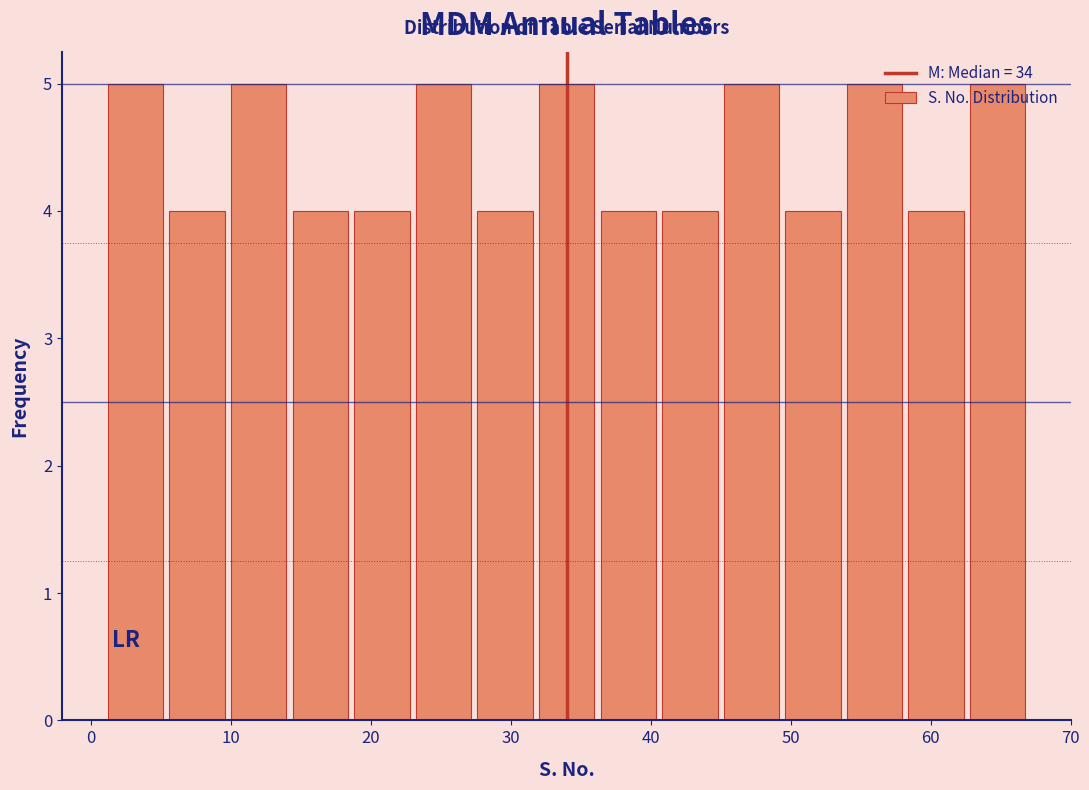

Reading left to right, transcribe this chart: for each bar, give the range it covers on the x-axis and its height. Neither the bar edges nor the heights are printed on the chart, so give them approximately, as read against the axes.

1.0 to 5.4: 5
5.4 to 9.8: 4
9.8 to 14.2: 5
14.2 to 18.6: 4
18.6 to 23.0: 4
23.0 to 27.4: 5
27.4 to 31.8: 4
31.8 to 36.2: 5
36.2 to 40.6: 4
40.6 to 45.0: 4
45.0 to 49.4: 5
49.4 to 53.8: 4
53.8 to 58.2: 5
58.2 to 62.6: 4
62.6 to 67.0: 5